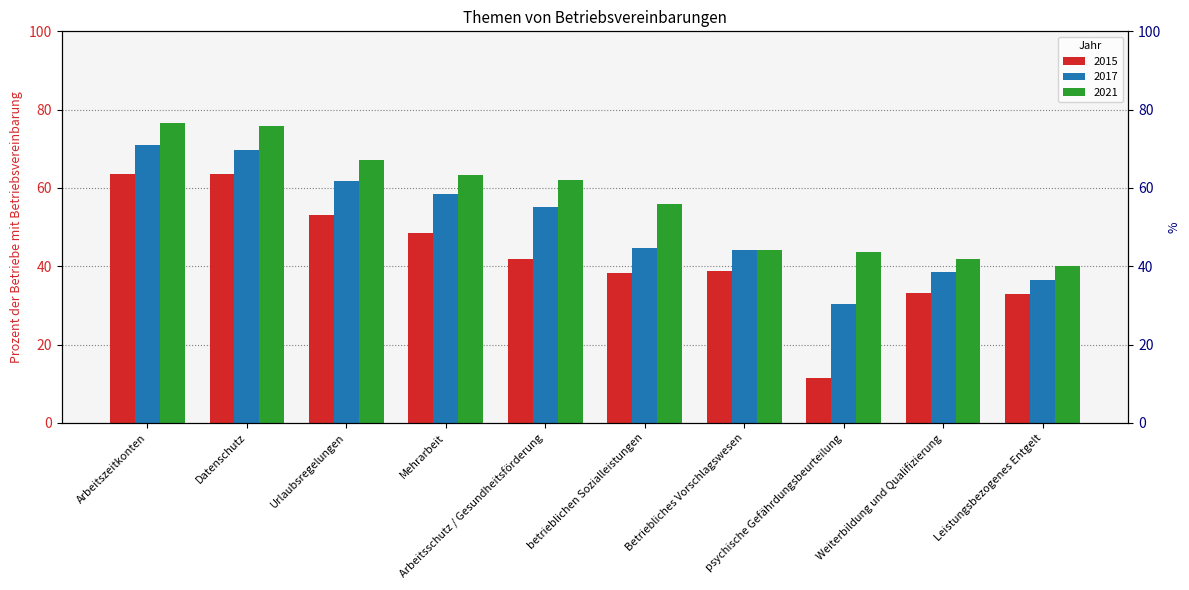

Reading left to right, list all the values displayed in this chart.

2015: Arbeitszeitkonten=63.5	Datenschutz=63.7	Urlaubsregelungen=53.0	Mehrarbeit=48.5	Arbeitsschutz / Gesundheitsförderung=41.8	betrieblichen Sozialleistungen=38.2	Betriebliches Vorschlagswesen=38.7	psychische Gefährdungsbeurteilung=11.5	Weiterbildung und Qualifizierung=33.2	Leistungsbezogenes Entgelt=32.8
2017: Arbeitszeitkonten=71.0	Datenschutz=69.7	Urlaubsregelungen=61.7	Mehrarbeit=58.5	Arbeitsschutz / Gesundheitsförderung=55.2	betrieblichen Sozialleistungen=44.6	Betriebliches Vorschlagswesen=44.2	psychische Gefährdungsbeurteilung=30.3	Weiterbildung und Qualifizierung=38.5	Leistungsbezogenes Entgelt=36.5
2021: Arbeitszeitkonten=76.6	Datenschutz=75.9	Urlaubsregelungen=67.1	Mehrarbeit=63.2	Arbeitsschutz / Gesundheitsförderung=62.2	betrieblichen Sozialleistungen=56.0	Betriebliches Vorschlagswesen=44.1	psychische Gefährdungsbeurteilung=43.8	Weiterbildung und Qualifizierung=42.0	Leistungsbezogenes Entgelt=40.1